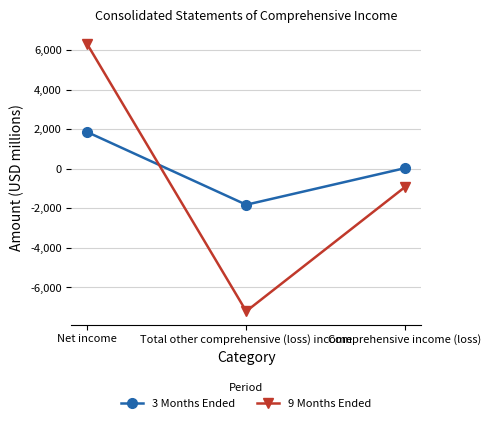

True or false: 3 Months Ended has a value of 755 at Net income.

False